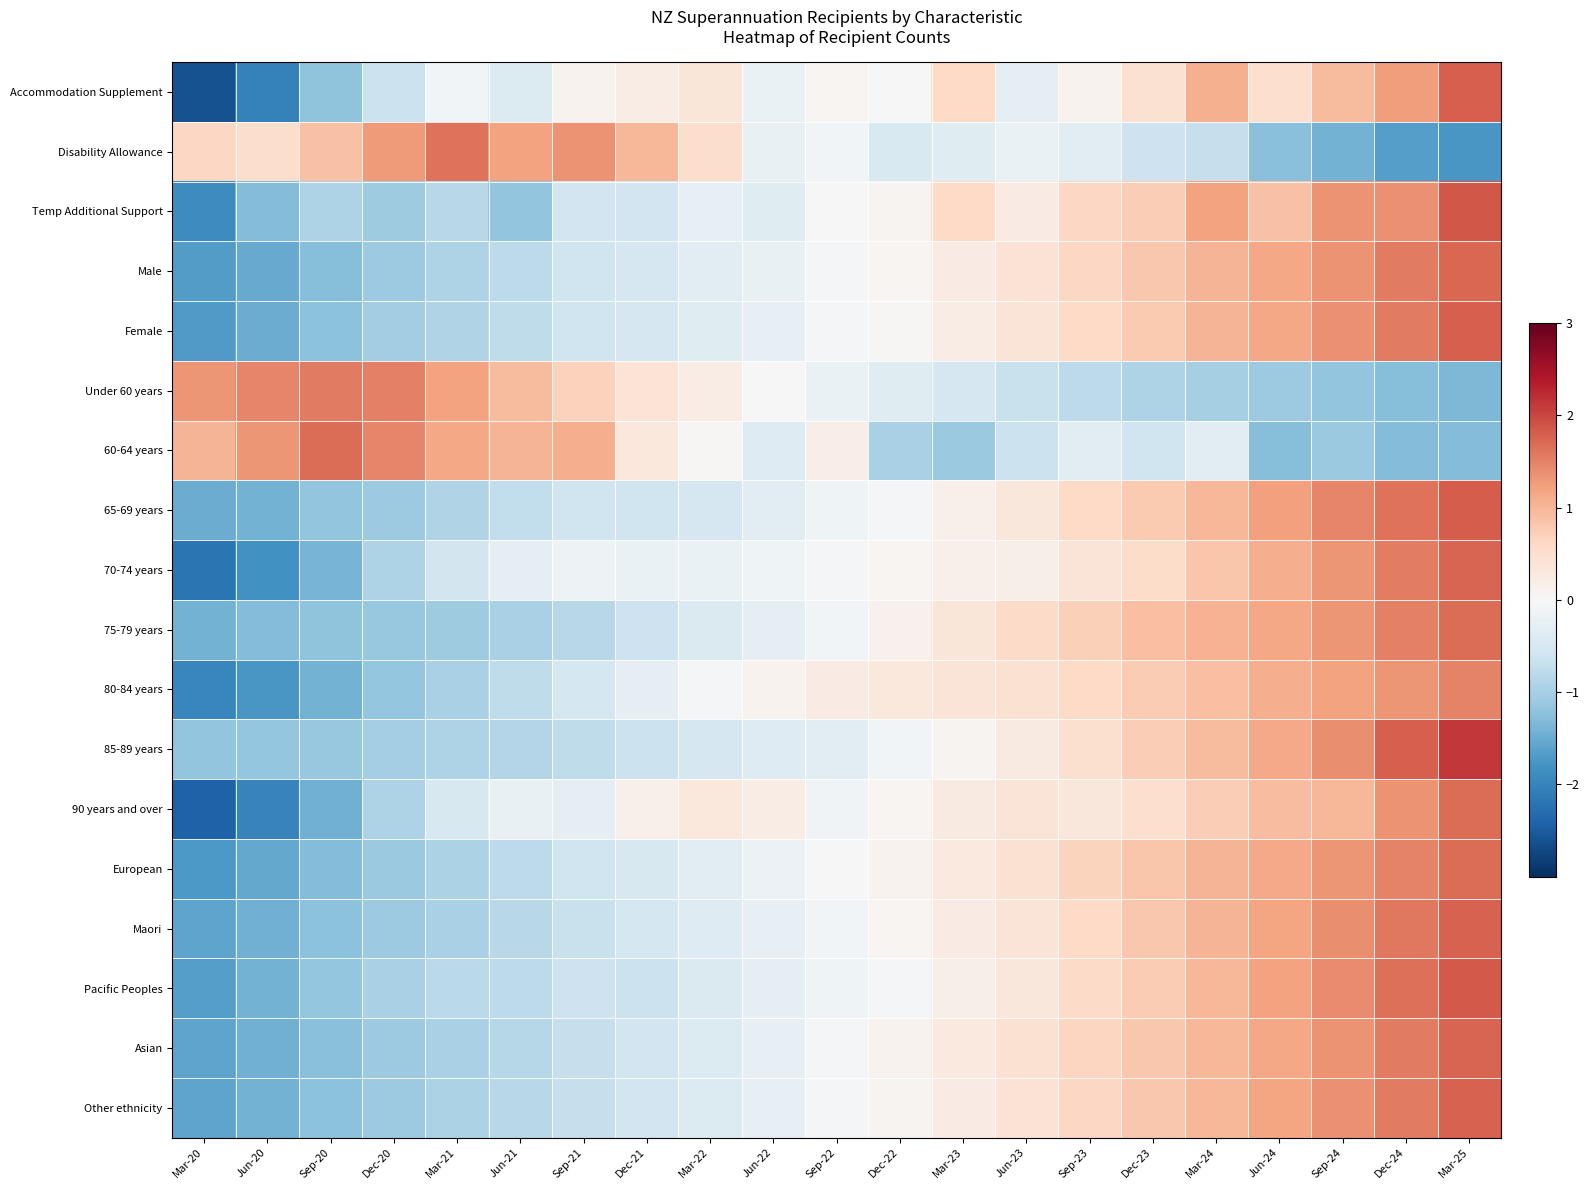

List the series in order of their peak value, highest first.

85-89 years, Temp Additional Support, Pacific Peoples, 65-69 years, Accommodation Supplement, Female, Maori, Other ethnicity, 70-74 years, Asian, Male, 60-64 years, European, 90 years and over, 75-79 years, Disability Allowance, Under 60 years, 80-84 years